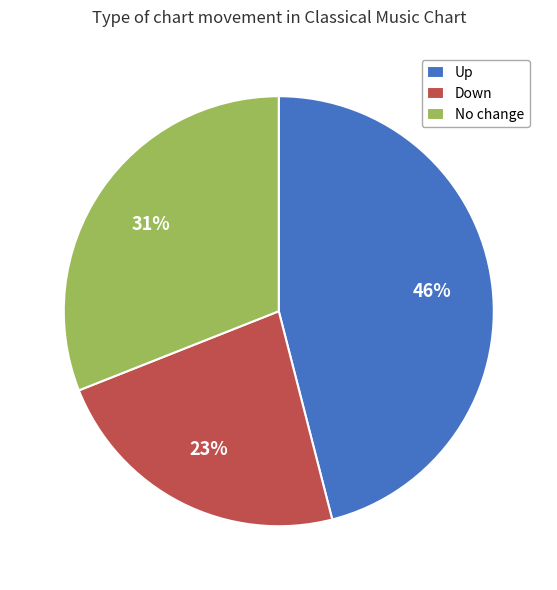

To the nearest percent, what is the average slice percentage?

33%